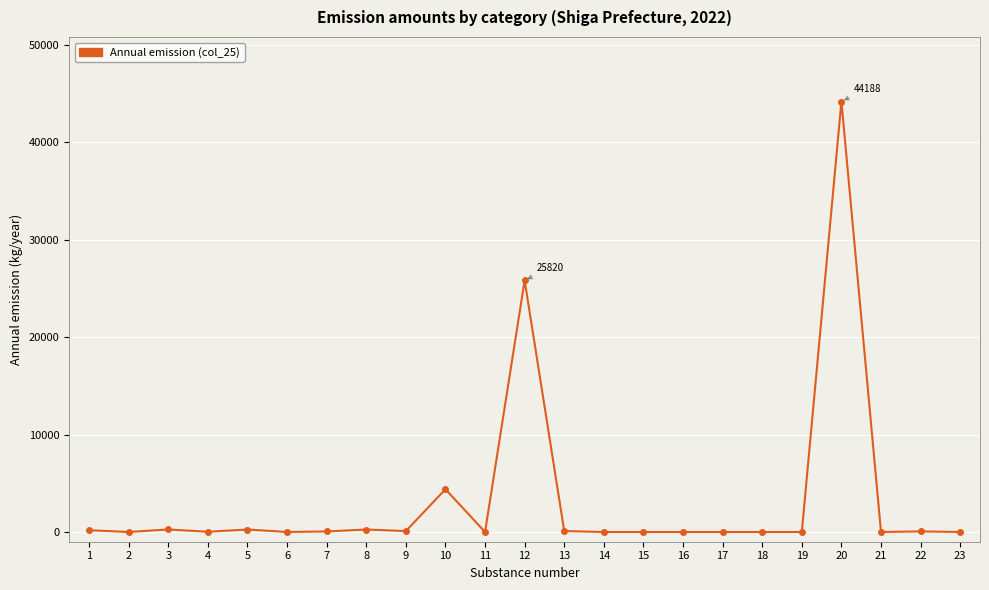

What is the value of the 13th point from the left?

96.2